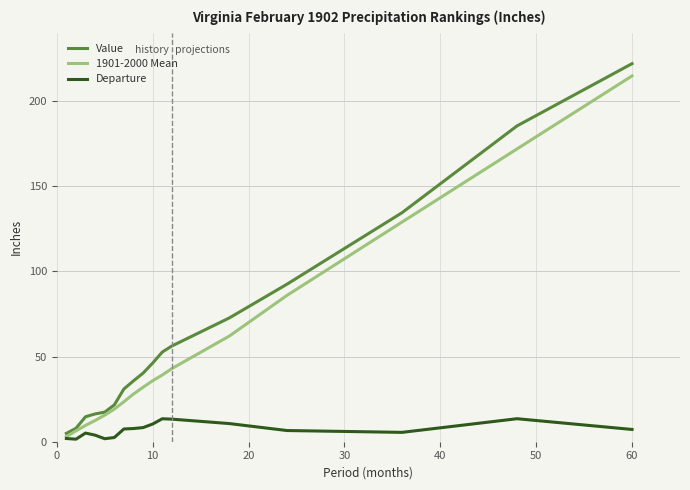

What is the highest value of the Value series?

221.9